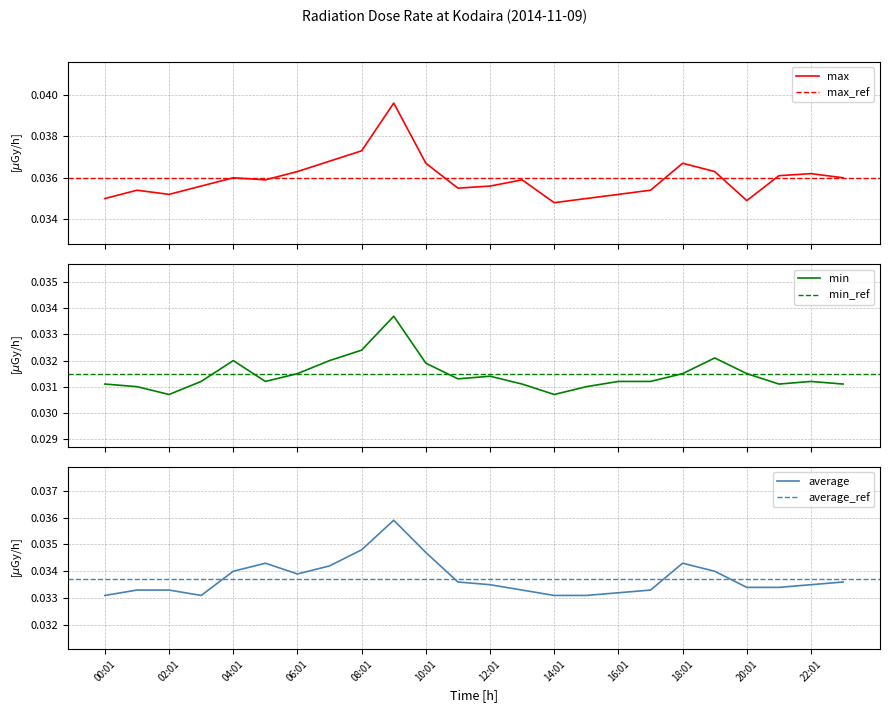

Reading left to right, transcribe all the data shown in this chart.

max: 00:01=0.0	01:01=0.0	02:01=0.0	03:01=0.0	04:01=0.0	05:01=0.0	06:01=0.0	07:01=0.0	08:01=0.0	09:01=0.0	10:01=0.0	11:01=0.0	12:01=0.0	13:01=0.0	14:01=0.0	15:01=0.0	16:01=0.0	17:01=0.0	18:01=0.0	19:01=0.0	20:01=0.0	21:01=0.0	22:01=0.0	23:01=0.0
min: 00:01=0.0	01:01=0.0	02:01=0.0	03:01=0.0	04:01=0.0	05:01=0.0	06:01=0.0	07:01=0.0	08:01=0.0	09:01=0.0	10:01=0.0	11:01=0.0	12:01=0.0	13:01=0.0	14:01=0.0	15:01=0.0	16:01=0.0	17:01=0.0	18:01=0.0	19:01=0.0	20:01=0.0	21:01=0.0	22:01=0.0	23:01=0.0
average: 00:01=0.0	01:01=0.0	02:01=0.0	03:01=0.0	04:01=0.0	05:01=0.0	06:01=0.0	07:01=0.0	08:01=0.0	09:01=0.0	10:01=0.0	11:01=0.0	12:01=0.0	13:01=0.0	14:01=0.0	15:01=0.0	16:01=0.0	17:01=0.0	18:01=0.0	19:01=0.0	20:01=0.0	21:01=0.0	22:01=0.0	23:01=0.0